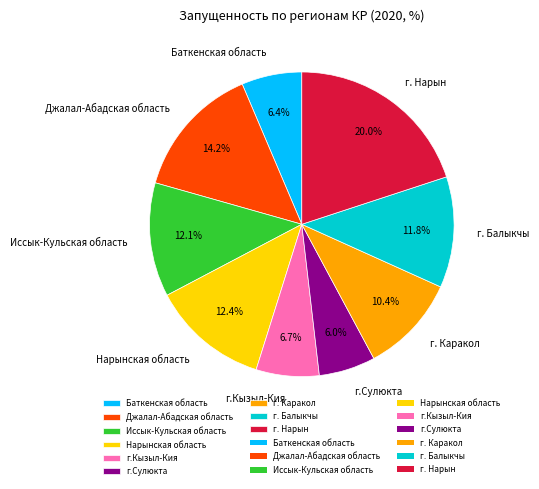

The Иссык-Кульская область slice represents 12% of the pie. True or false?

True